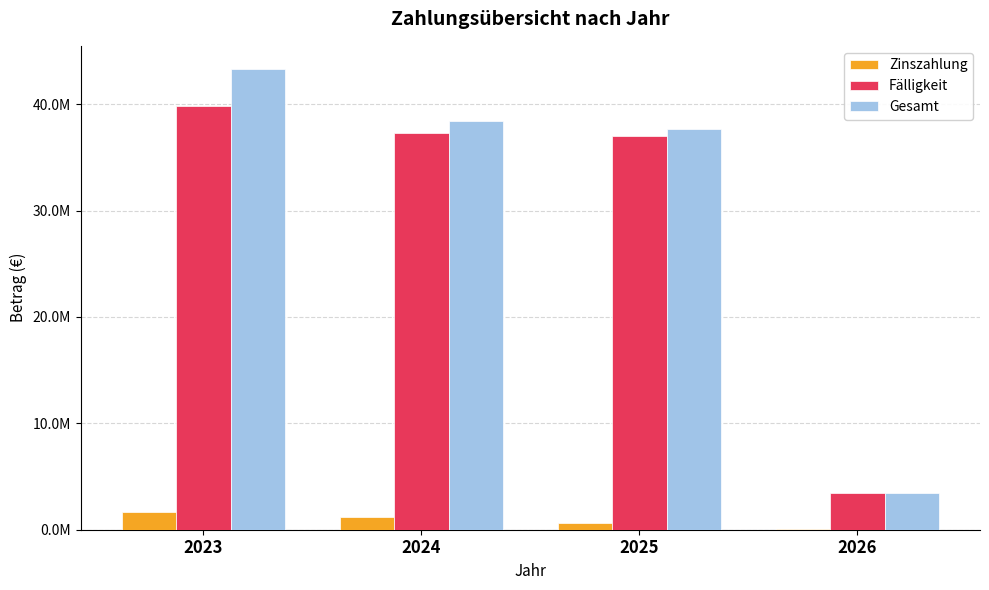

What are all the series names shown in the legend?

Zinszahlung, Fälligkeit, Gesamt